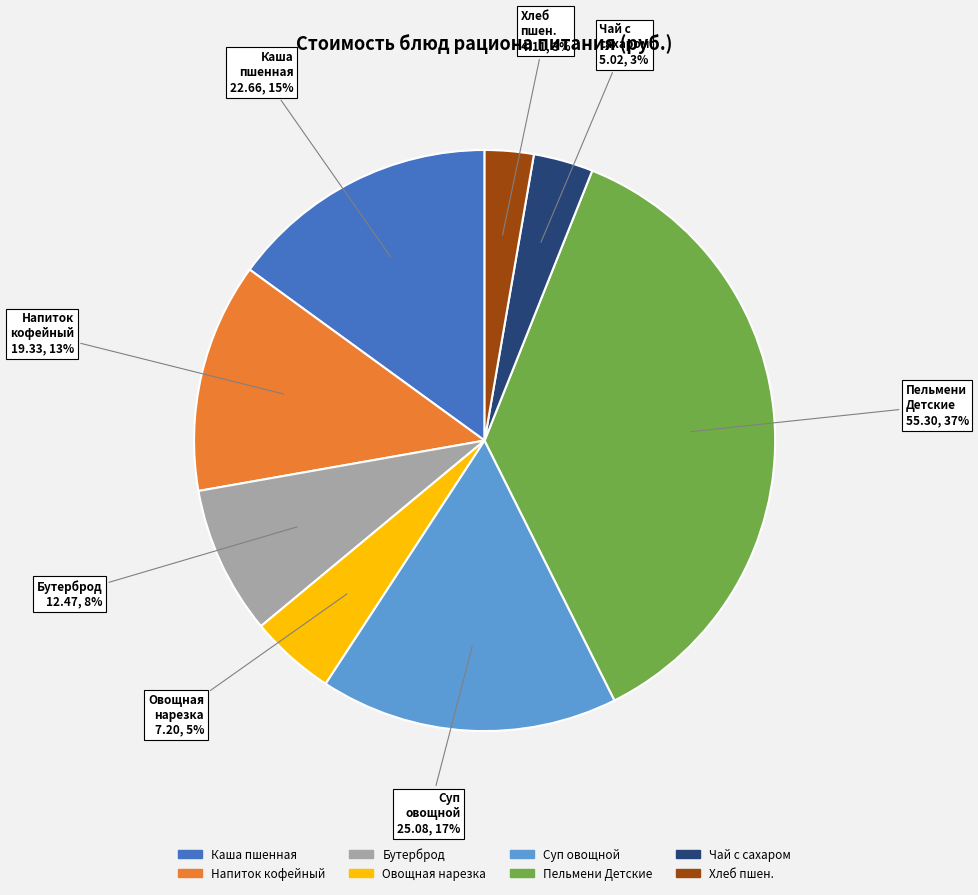

To the nearest percent, what is the difference between the largest and smallest slice percentages?

34%